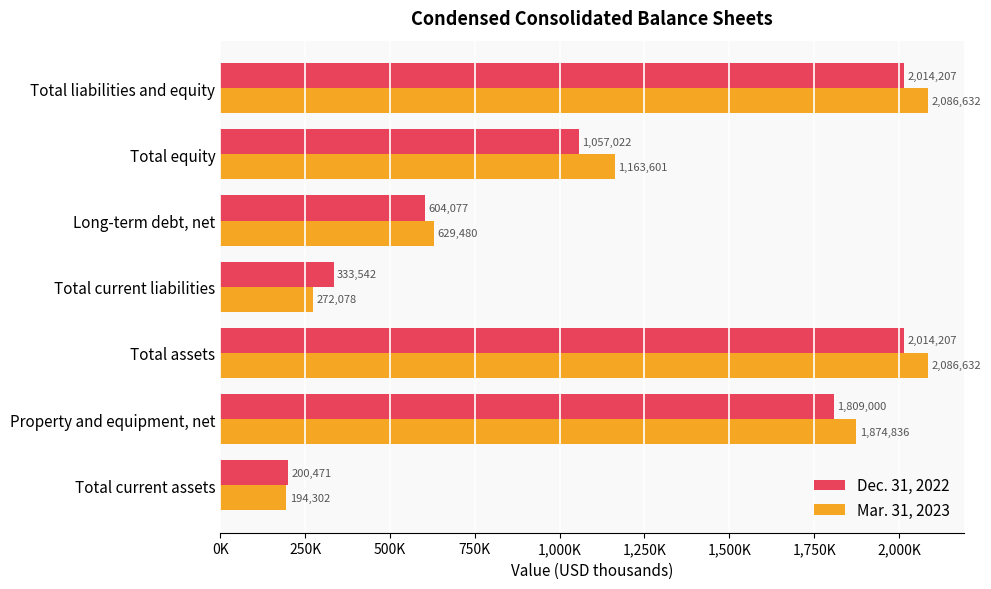

What are all the series names shown in the legend?

Dec. 31, 2022, Mar. 31, 2023